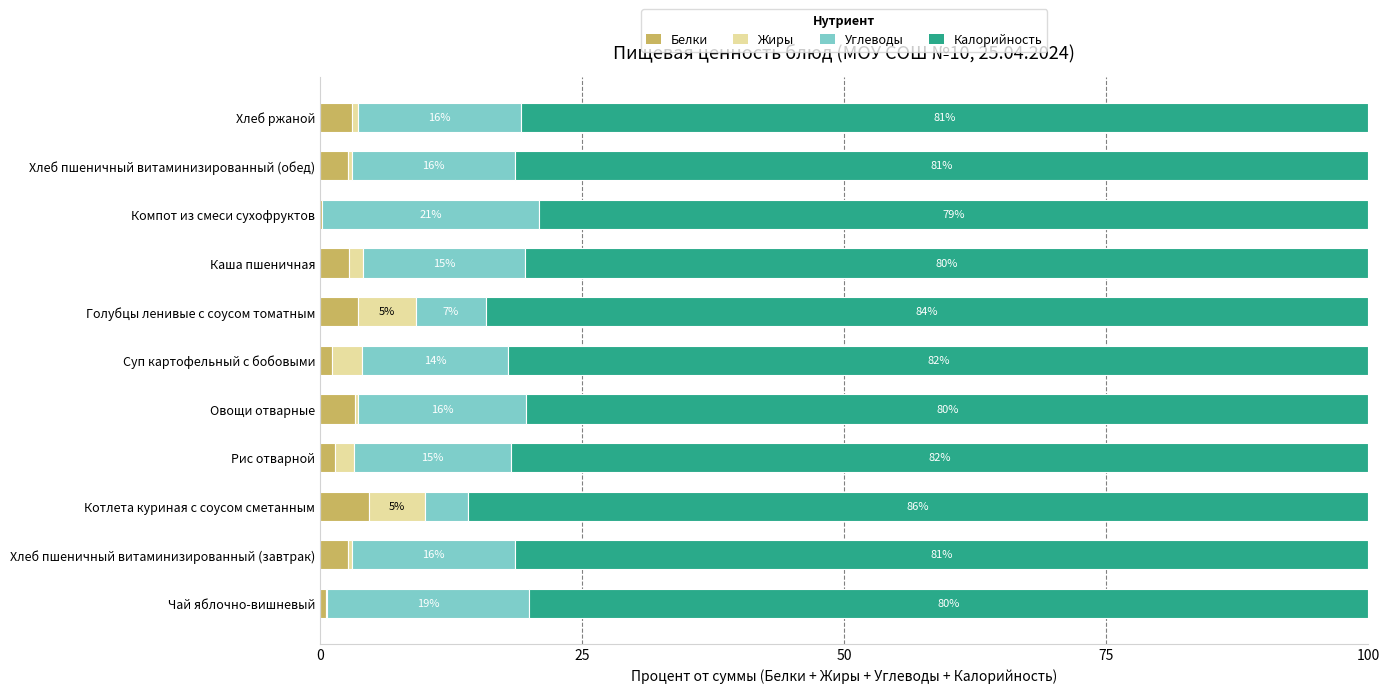

What is the highest value of the Белки series?

4.7